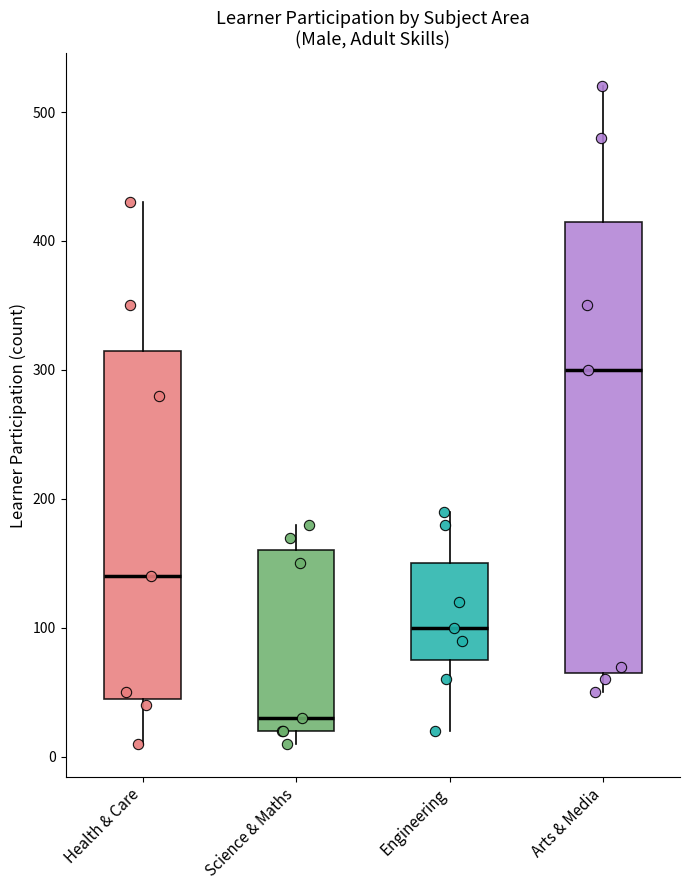

Reading left to right, transcribe this box plot: for each box, give where its median line is, the range the box spans, and where its two whiskers end, as read against the y-axis. The values are not printed on the chart, so give them approximately, as read against the axis.

Health & Care: median 140, box 50 to 320, whiskers 10 to 430
Science & Maths: median 30, box 20 to 160, whiskers 10 to 180
Engineering: median 100, box 80 to 150, whiskers 20 to 190
Arts & Media: median 300, box 70 to 420, whiskers 50 to 520